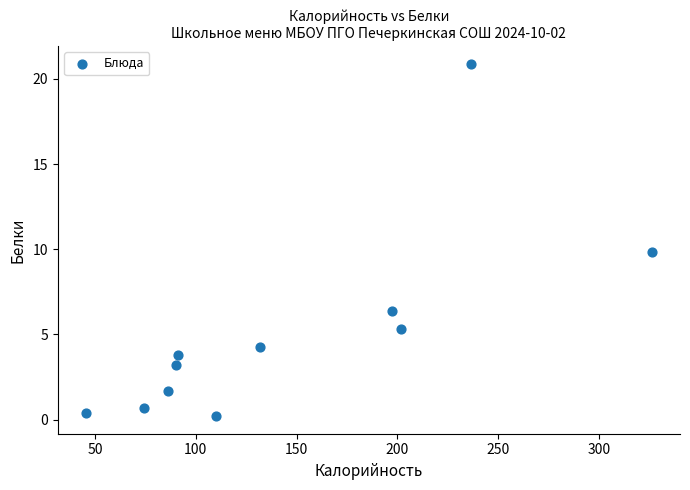

What is the range of X values (max minus min)?

280.6